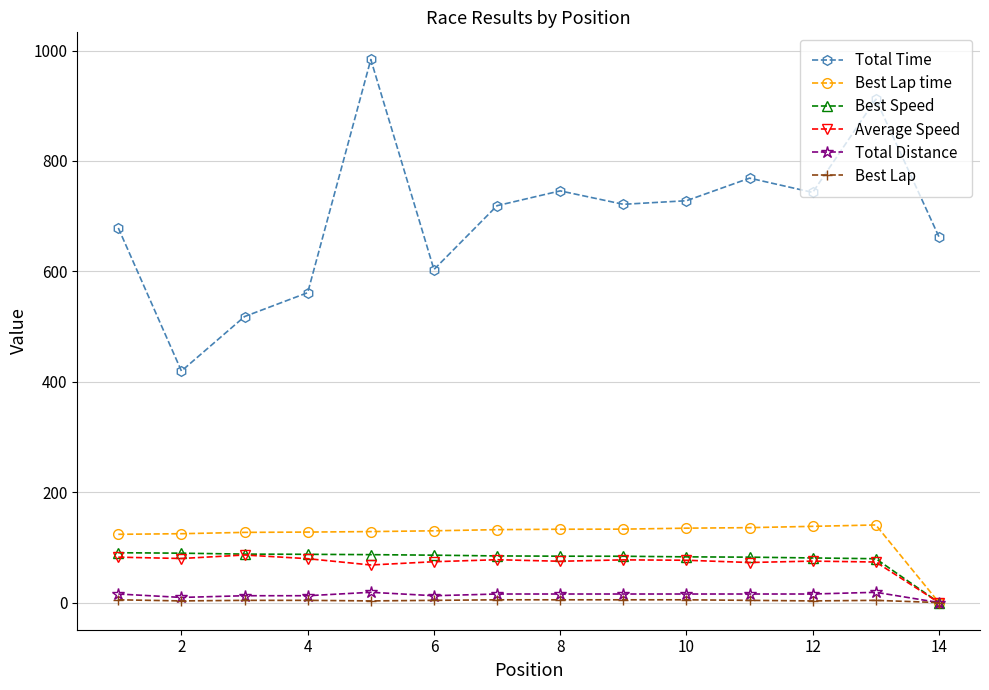

What are all the series names shown in the legend?

Total Time, Best Lap time, Best Speed, Average Speed, Total Distance, Best Lap